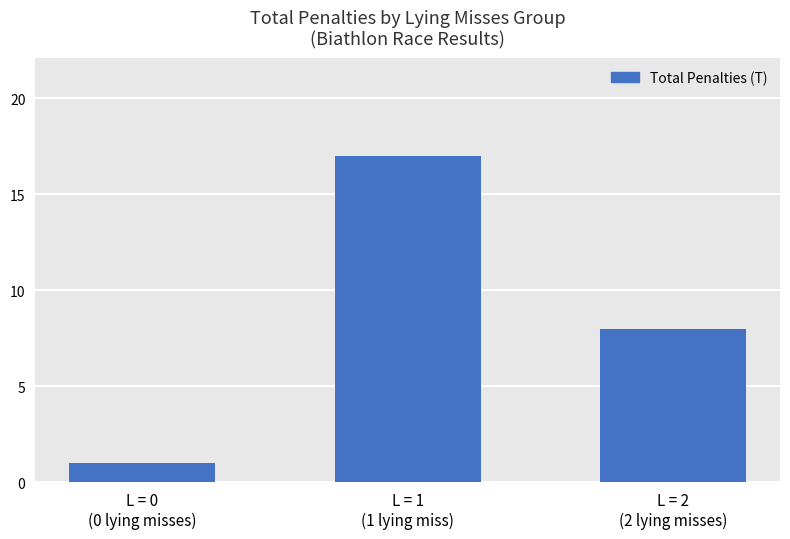

What position from the right is L = 0
(0 lying misses)?

3